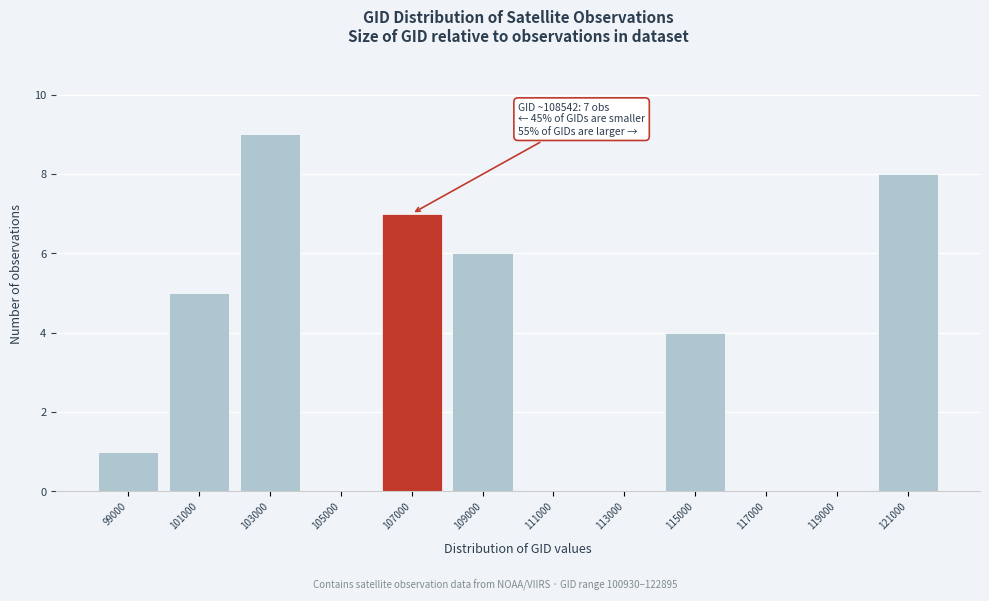

Reading left to right, extract all data points from this chart.

99000=1	101000=5	103000=9	105000=0	107000=7	109000=6	111000=0	113000=0	115000=4	117000=0	119000=0	121000=8